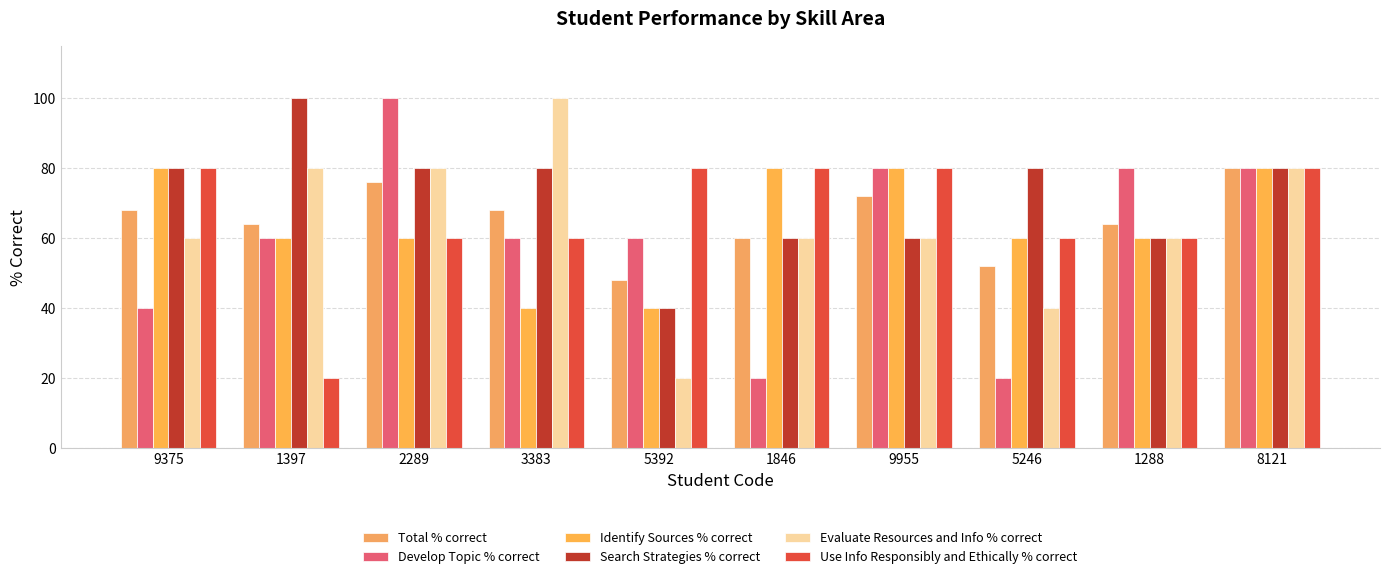

How many bars are there in each group?

6